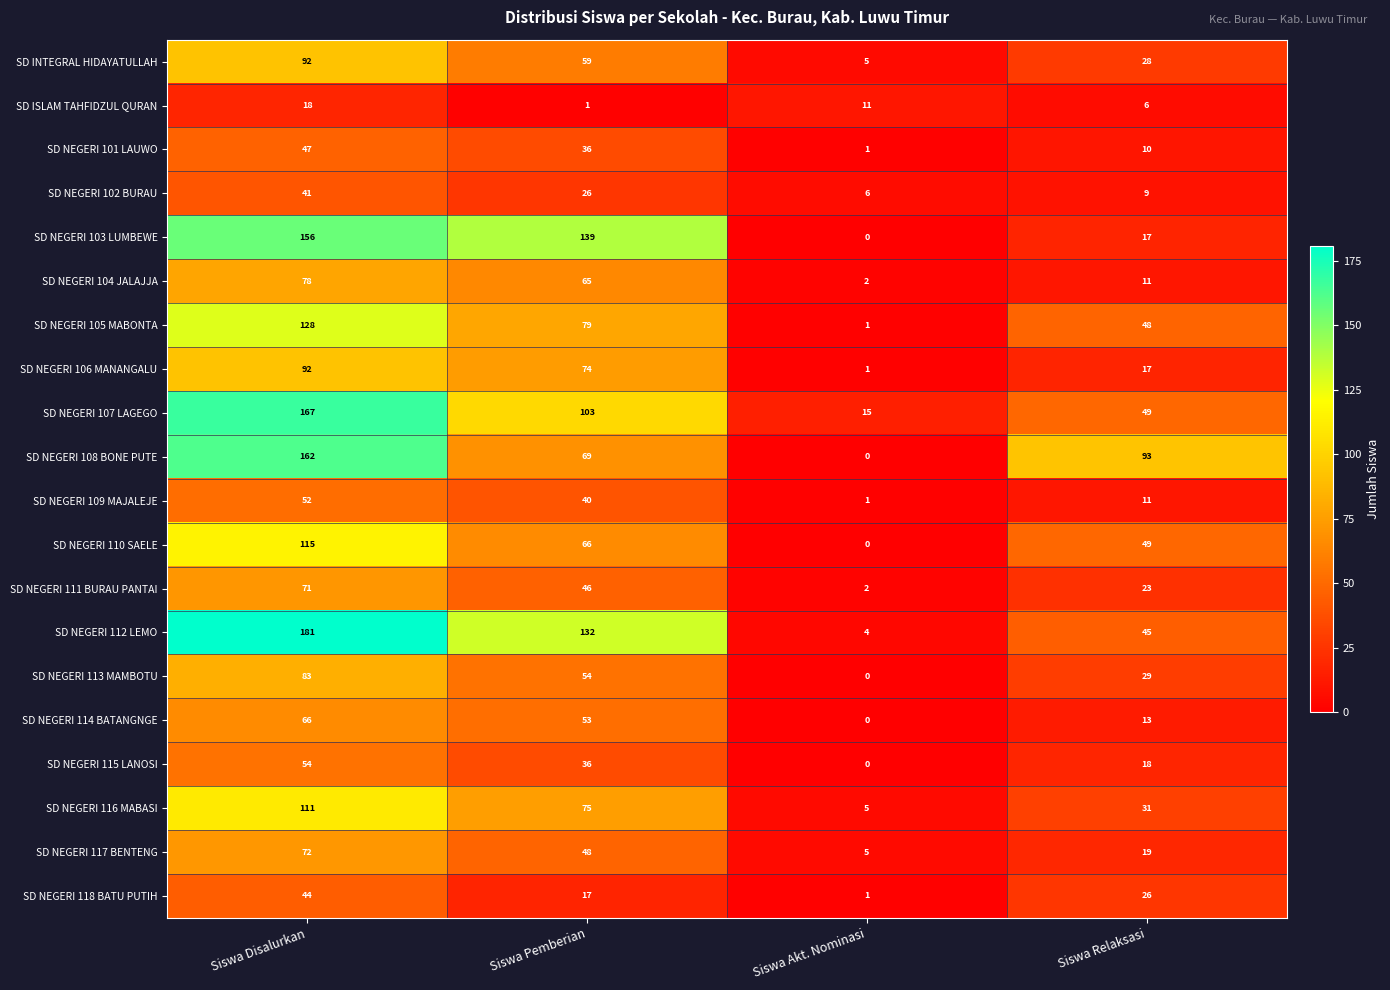

The value of SD NEGERI 106 MANANGALU at Siswa Pemberian is 98. True or false?

False